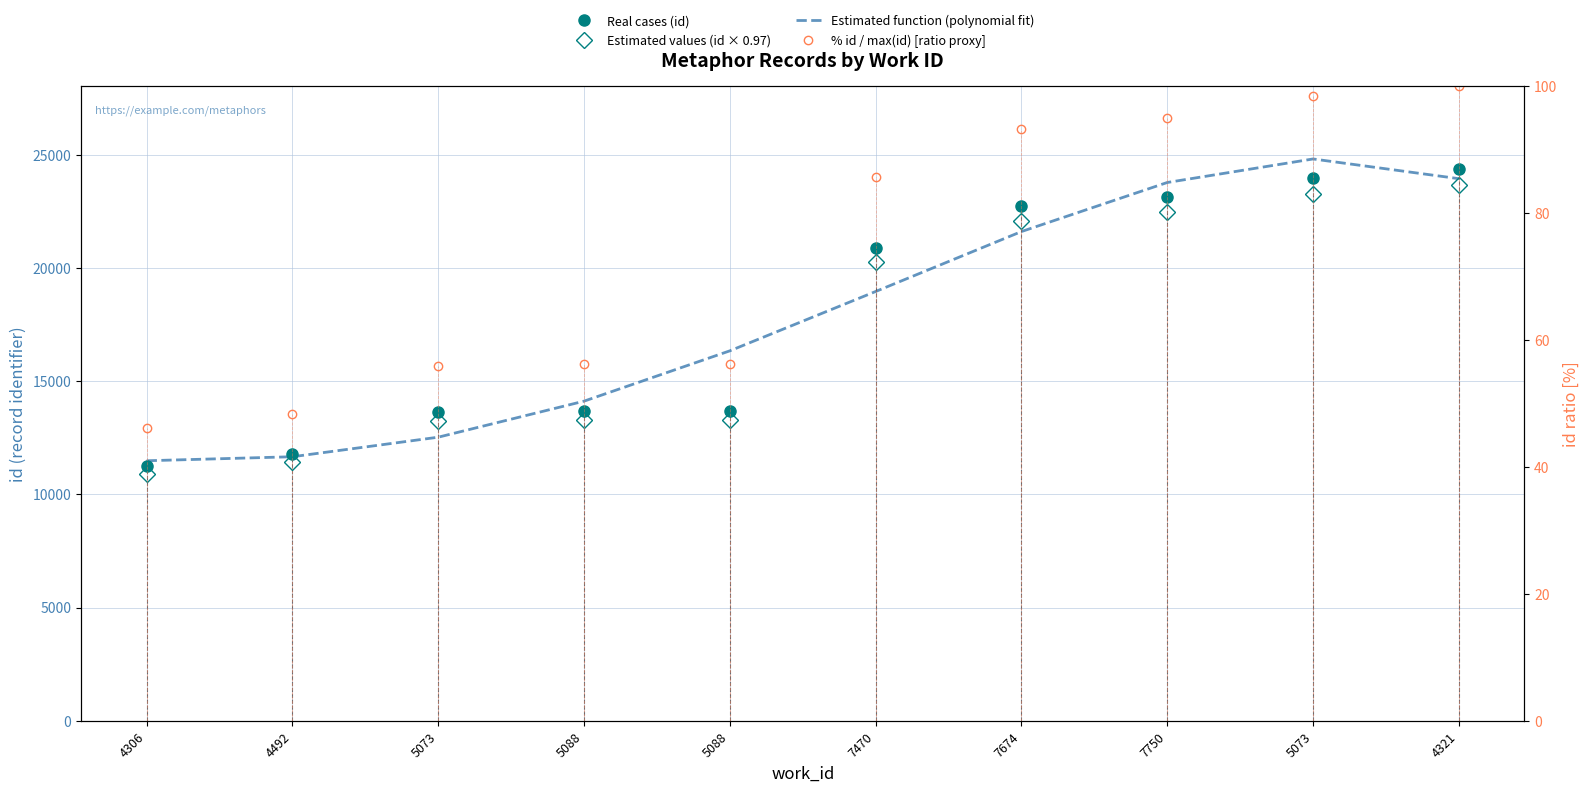

At which label does Real cases (id) reach its minimum?

4306